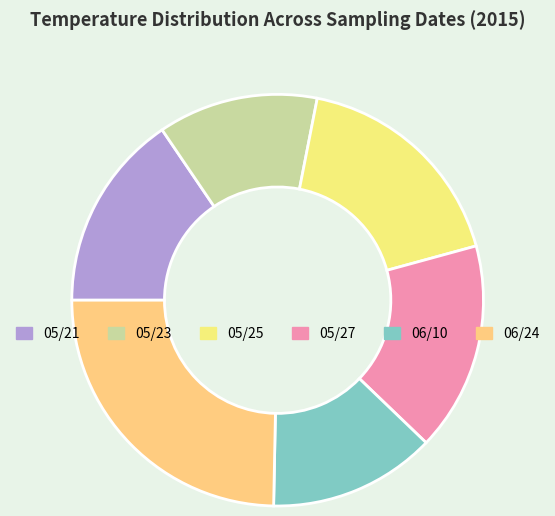

To the nearest percent, what portion does 05/25 represent?

18%